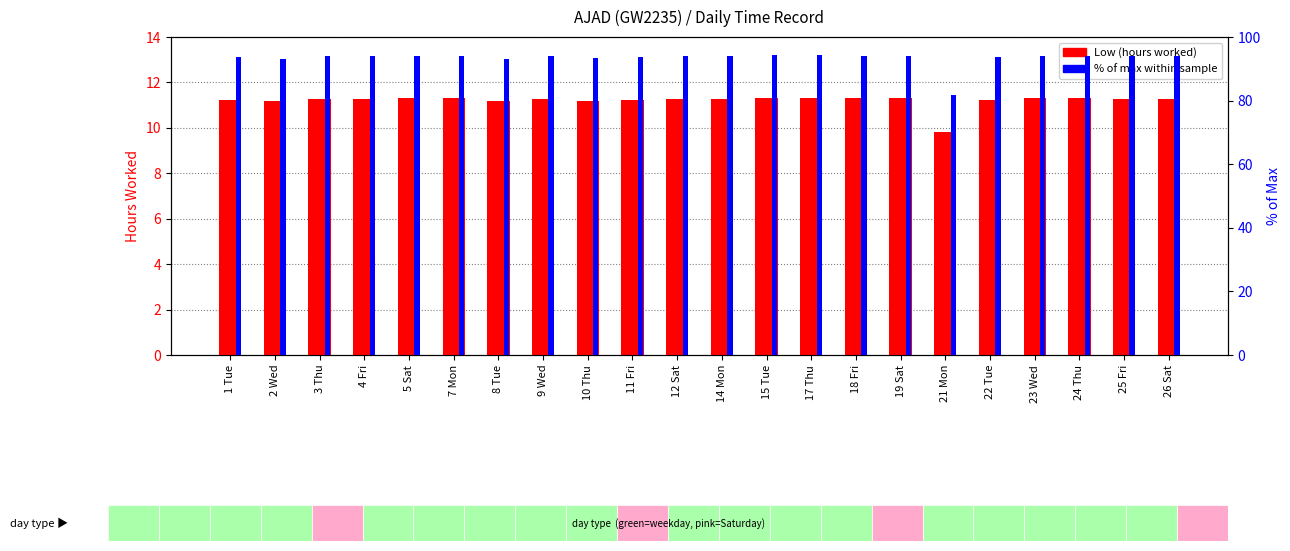

What position from the left is 3 Thu?

3